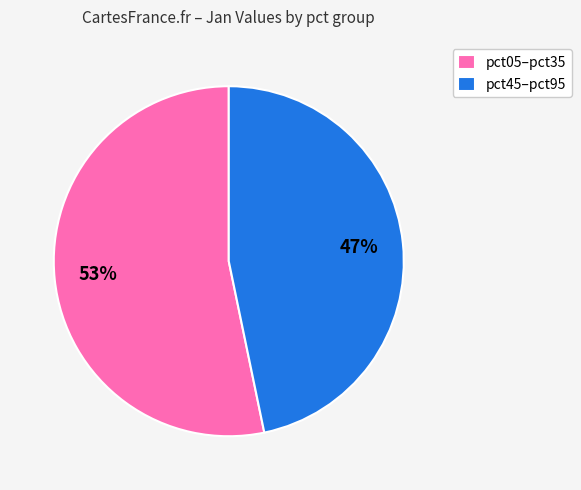

How many segments does this pie chart have?

2